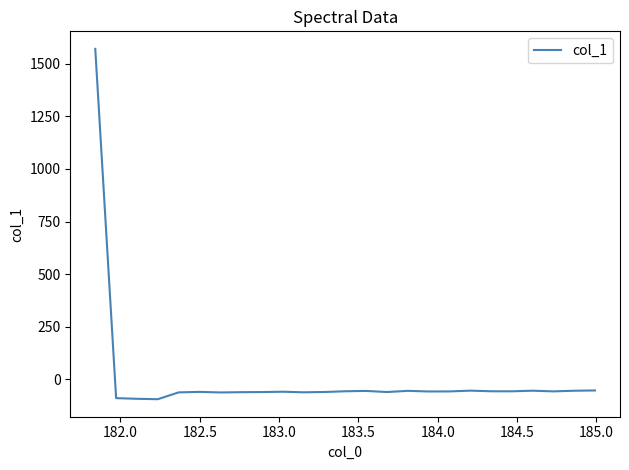

What is the smallest value displayed?

-94.0